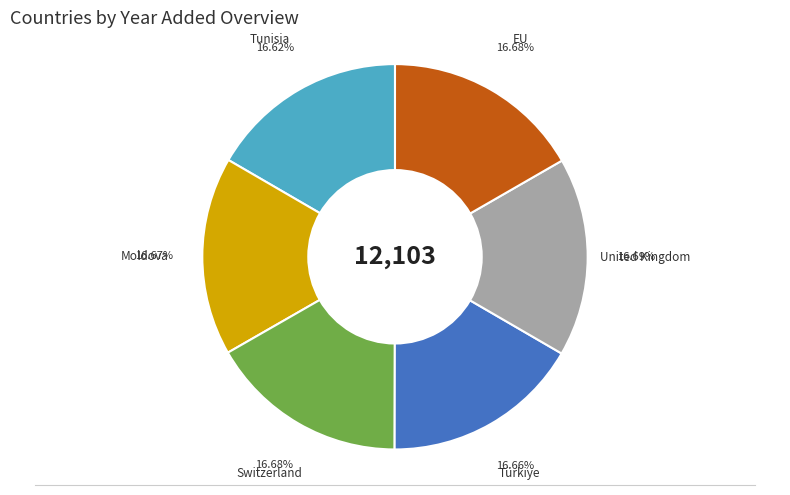

Is the sum of Tunisia and Türkiye greater than half?

No